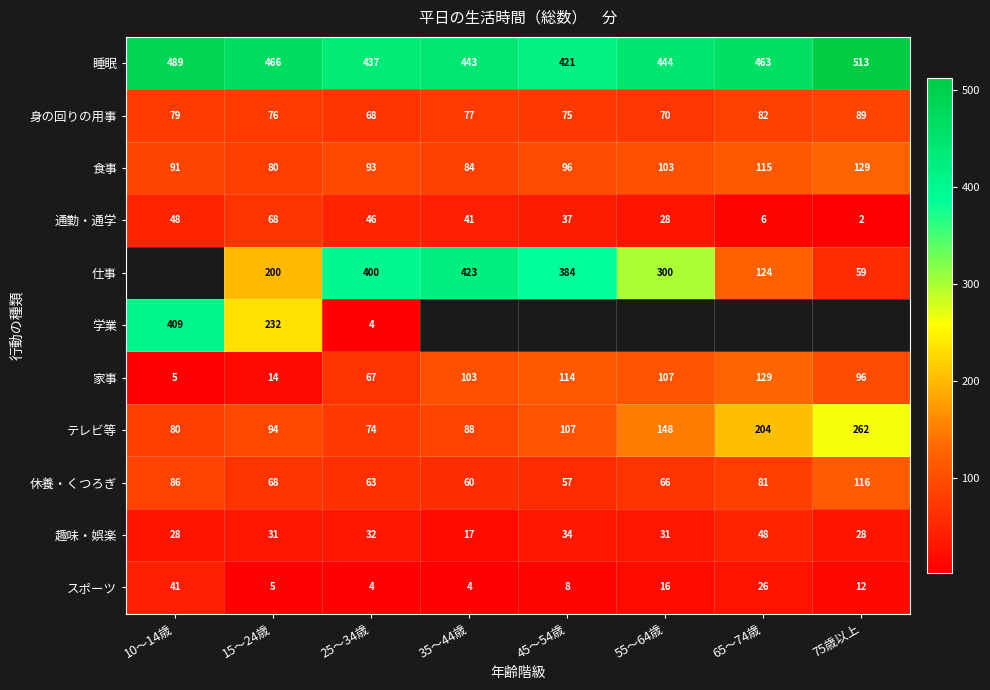

Which category has the lowest value in the 趣味・娯楽 series?

35～44歳